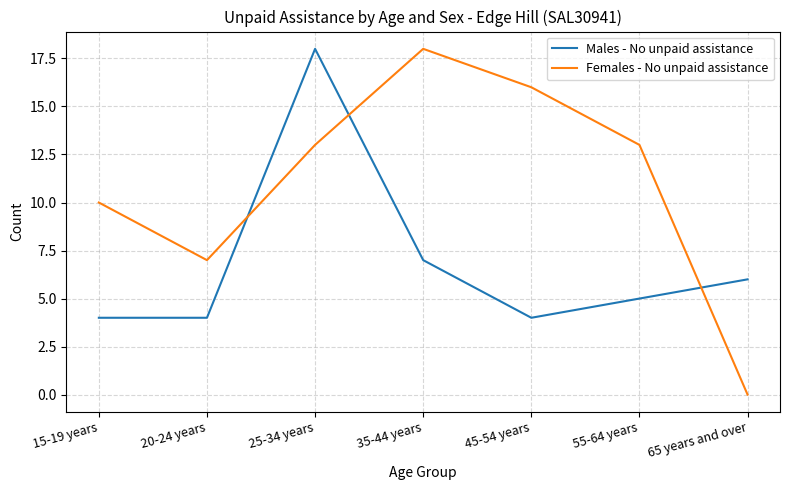

List the series in order of their overall mean, lowest first.

Males - No unpaid assistance, Females - No unpaid assistance